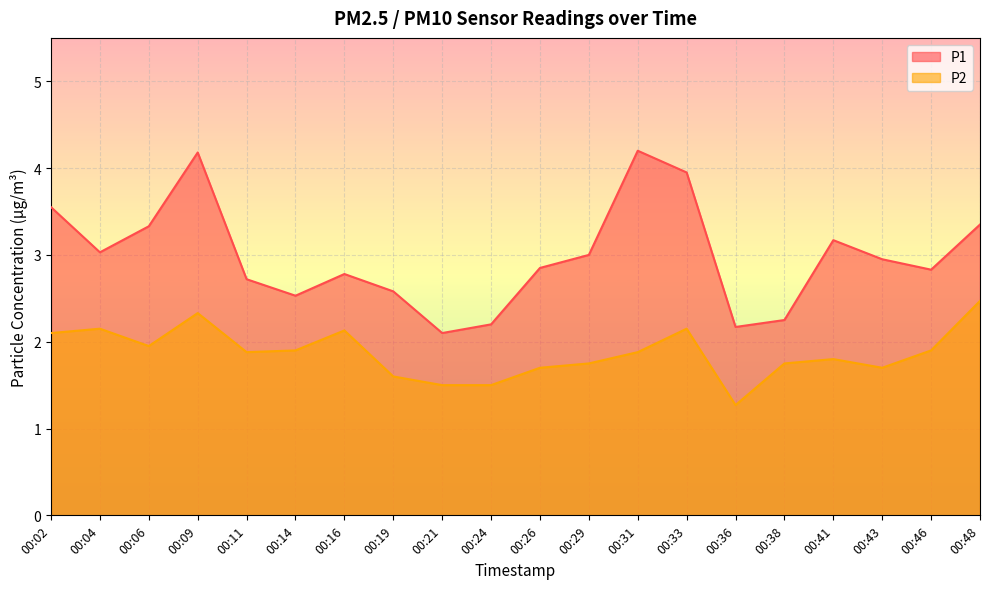

What is the minimum value shown in the chart?

1.3